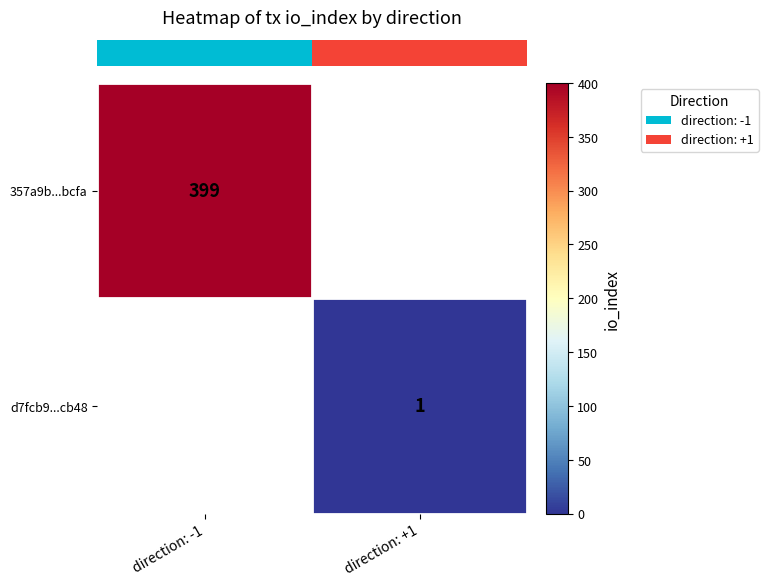

How many values in row_0 are above zero?

1